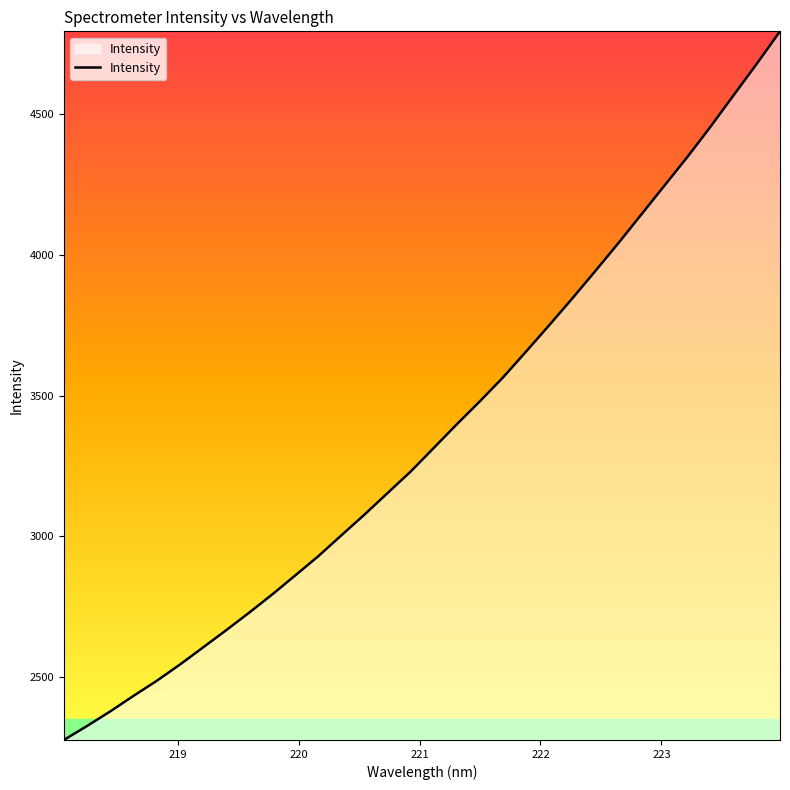

Count the number of values greater than 3314.

16